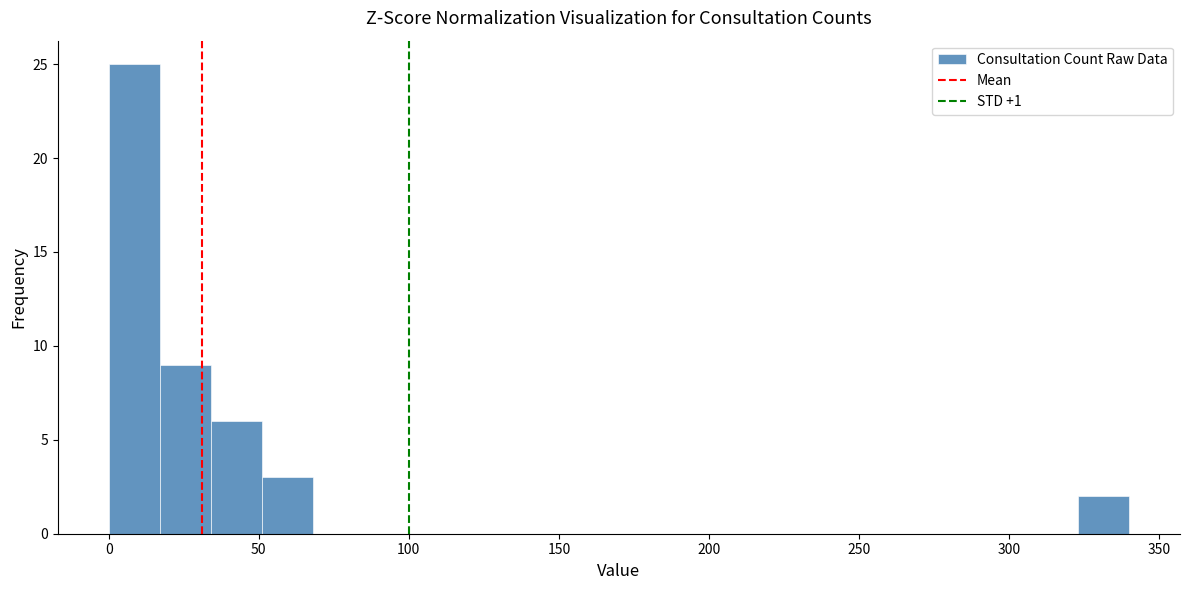

Read against the x-axis, roughly where is the centre of the tallest bar?

10